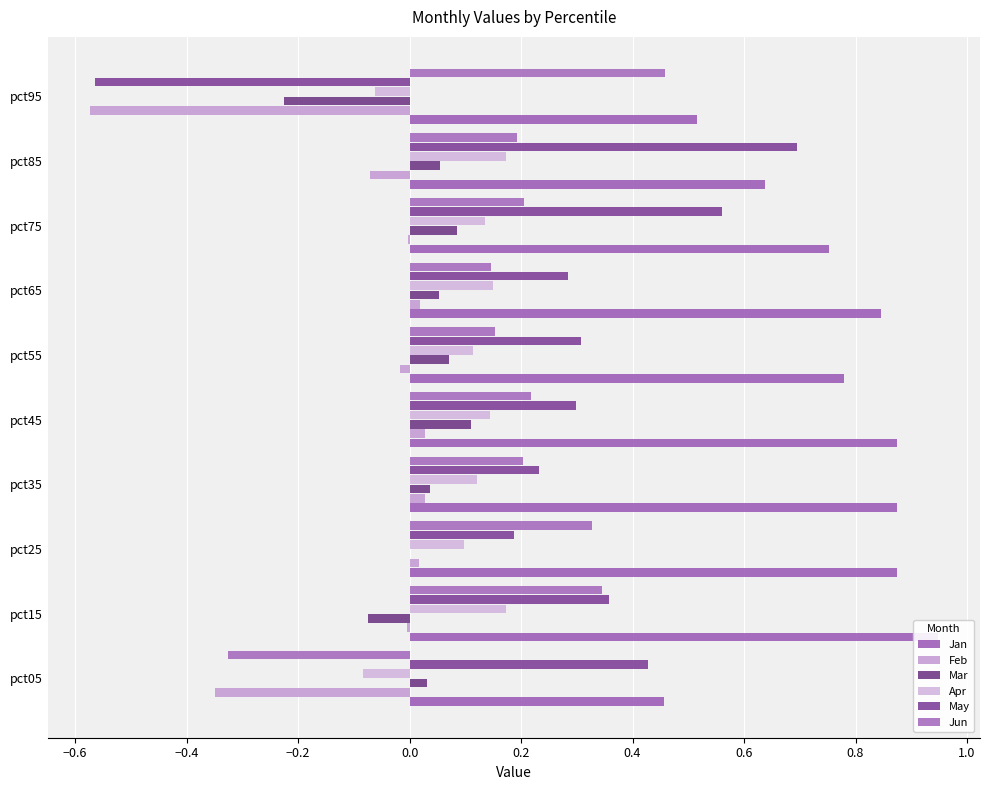

Which series has the largest range (max minus min)?

May